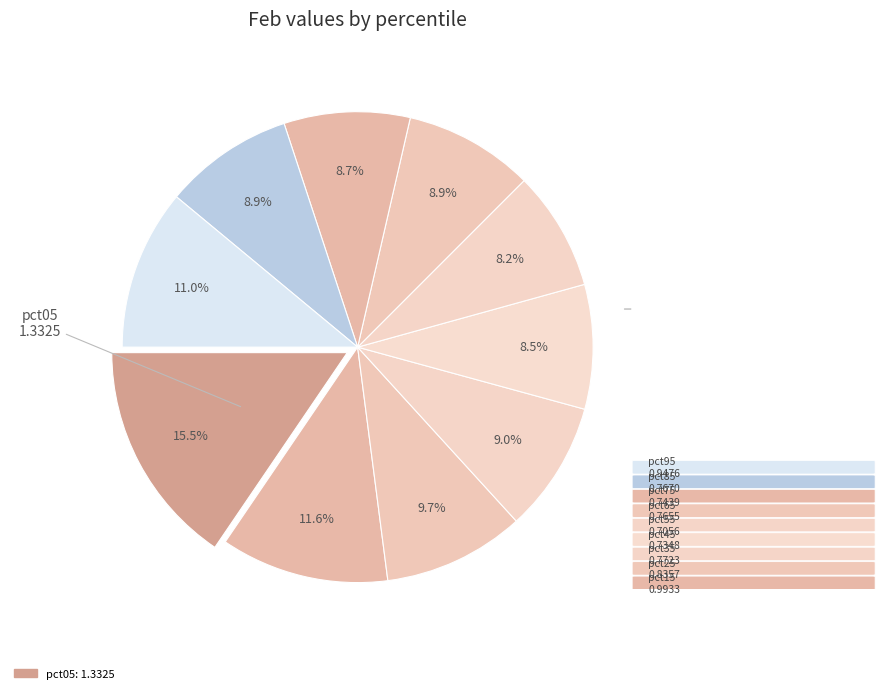

How many slices are in this pie chart?

10